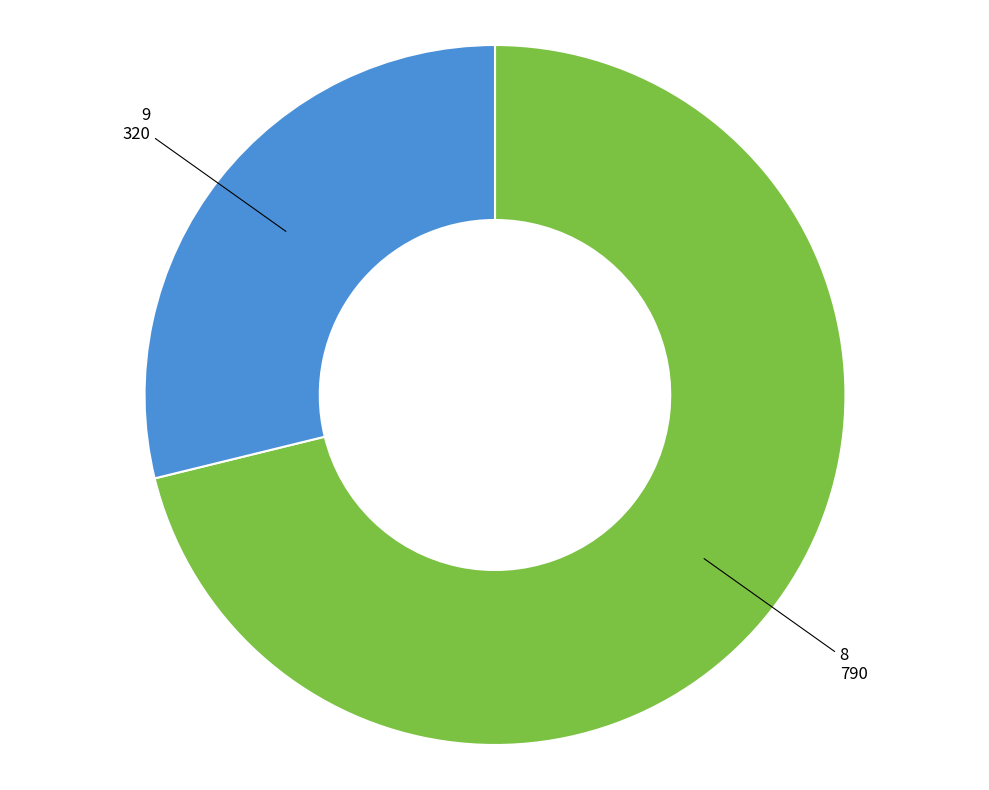

Is there a majority slice in this chart?

Yes